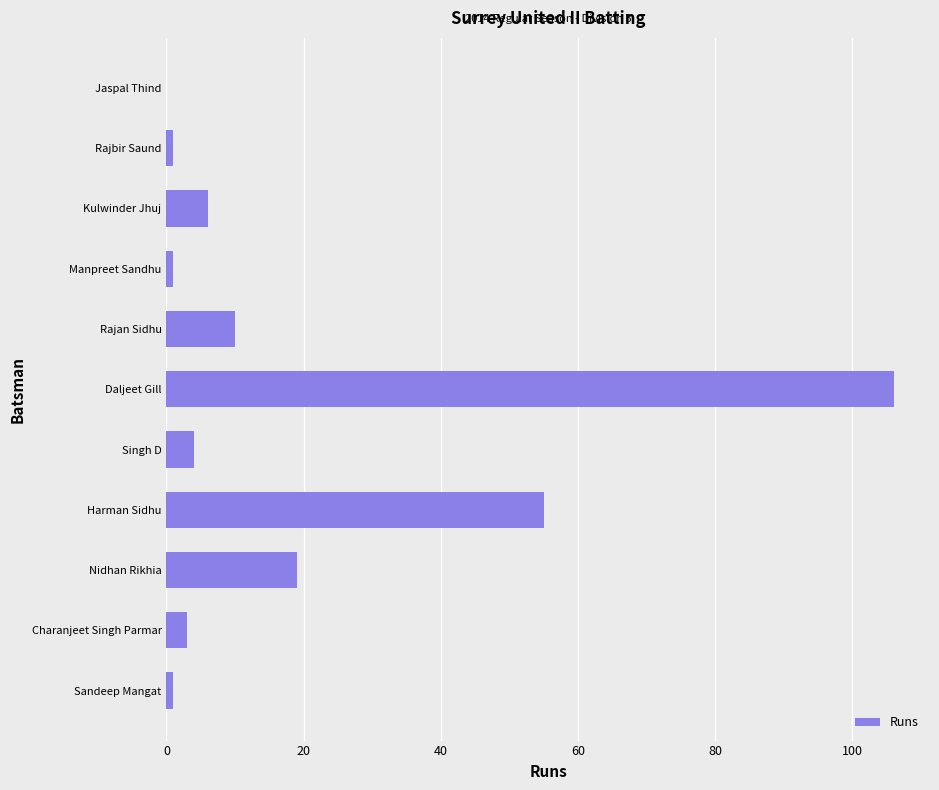

Is it true that the value at Jaspal Thind is 73?

False